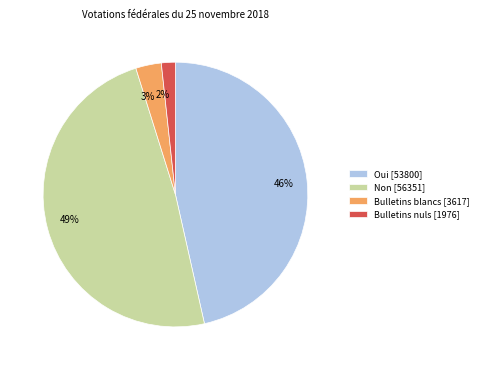

Rank the categories by value from highest to lowest.

Non, Oui, Bulletins blancs, Bulletins nuls